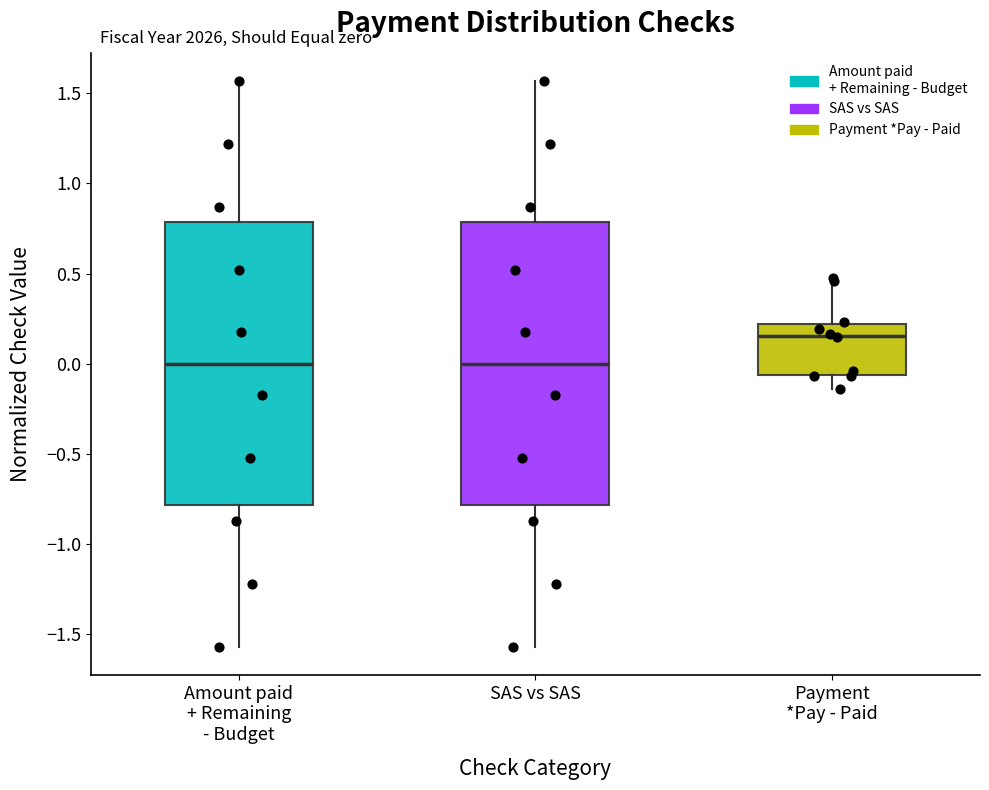

Reading left to right, transcribe this box plot: for each box, give where its median line is, the range the box spans, and where its two whiskers end, as read against the y-axis. The values are not printed on the chart, so give them approximately, as read against the axis.

Amount paid + Remaining - Budget: median 0.00, box -0.80 to 0.80, whiskers -1.55 to 1.55
SAS vs SAS: median 0.00, box -0.80 to 0.80, whiskers -1.55 to 1.55
Payment *Pay - Paid: median 0.15, box -0.05 to 0.20, whiskers -0.15 to 0.45